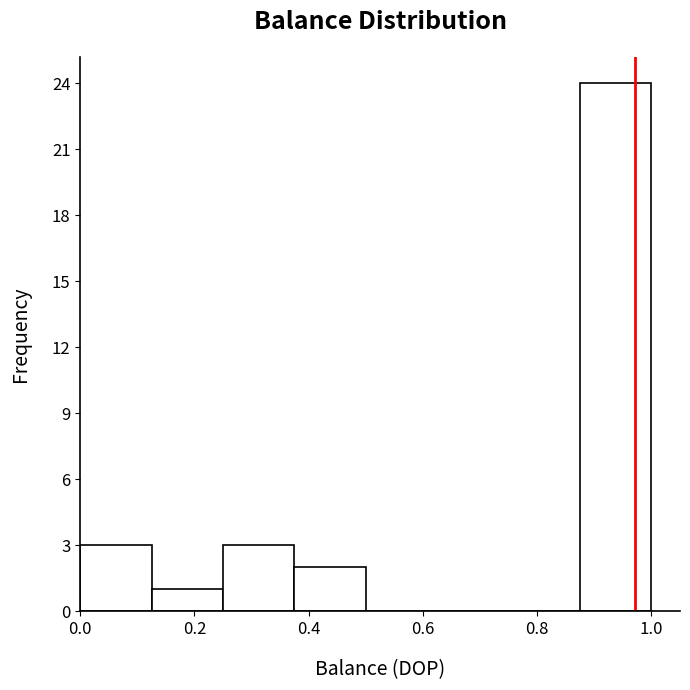

How tall is the bar that spans 0.375 to 0.500 on the x-axis? Neither the bar edges nor the heights are printed on the chart, so give them approximately, as read against the axes.

2